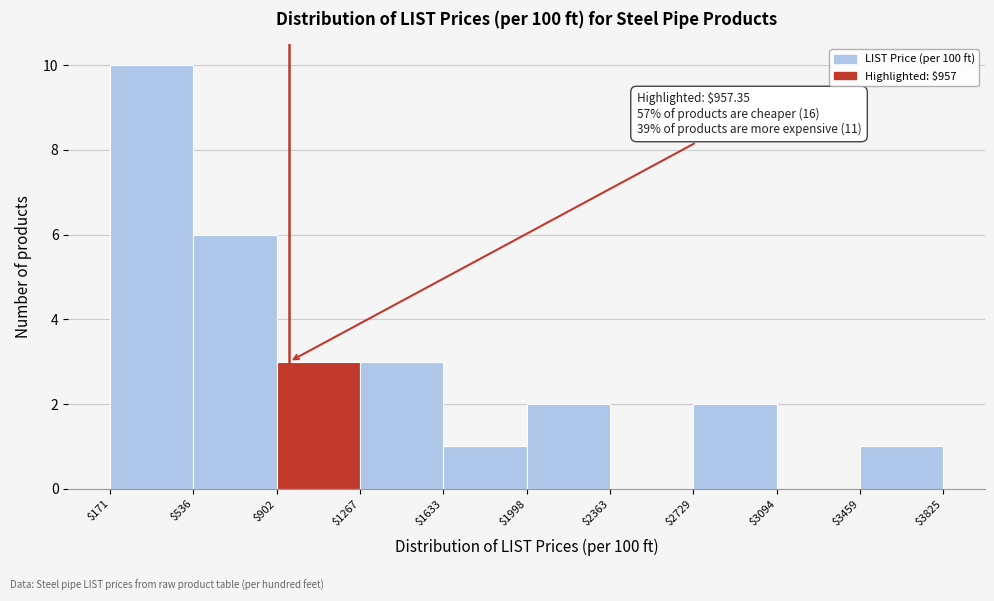

Which range on the x-axis has the tallest bar?

$171 to $536